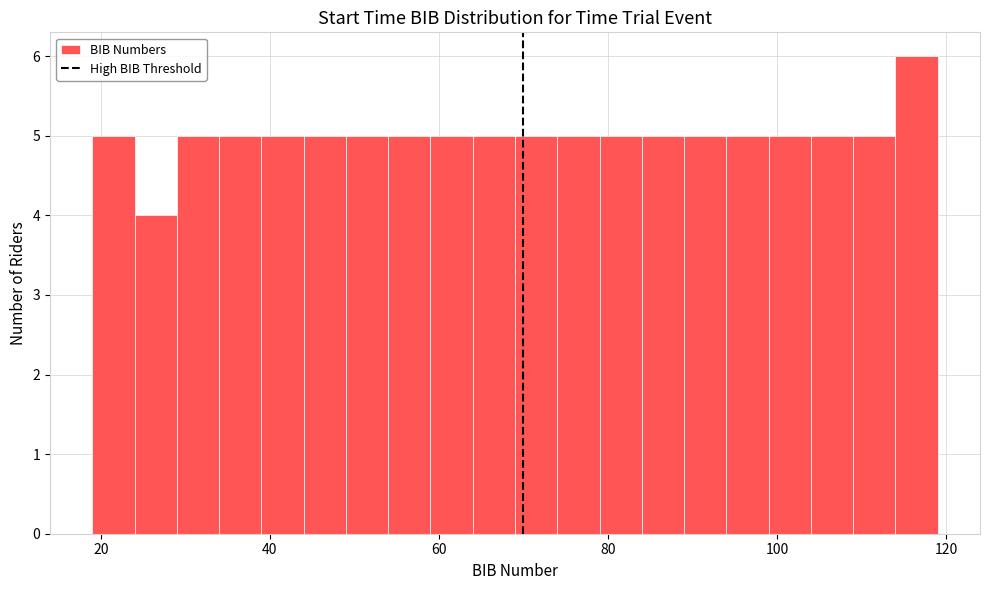

Around what value on the x-axis is the tallest bar? Give the approximate position of its centre, as read against the axis.

116